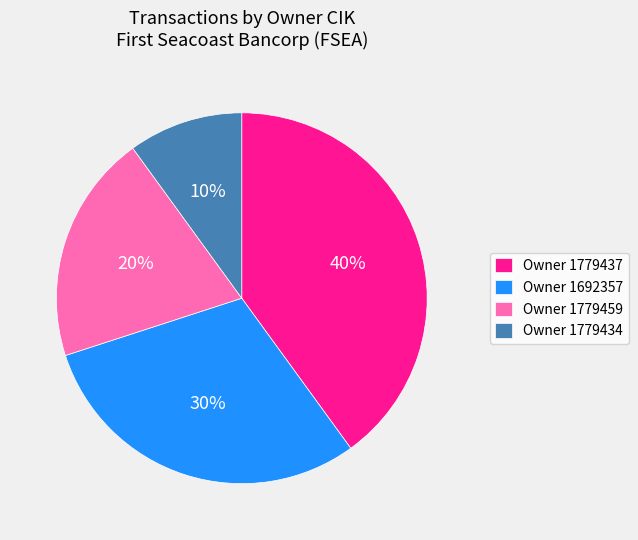

True or false: Owner 1779459 accounts for 26% of the total.

False